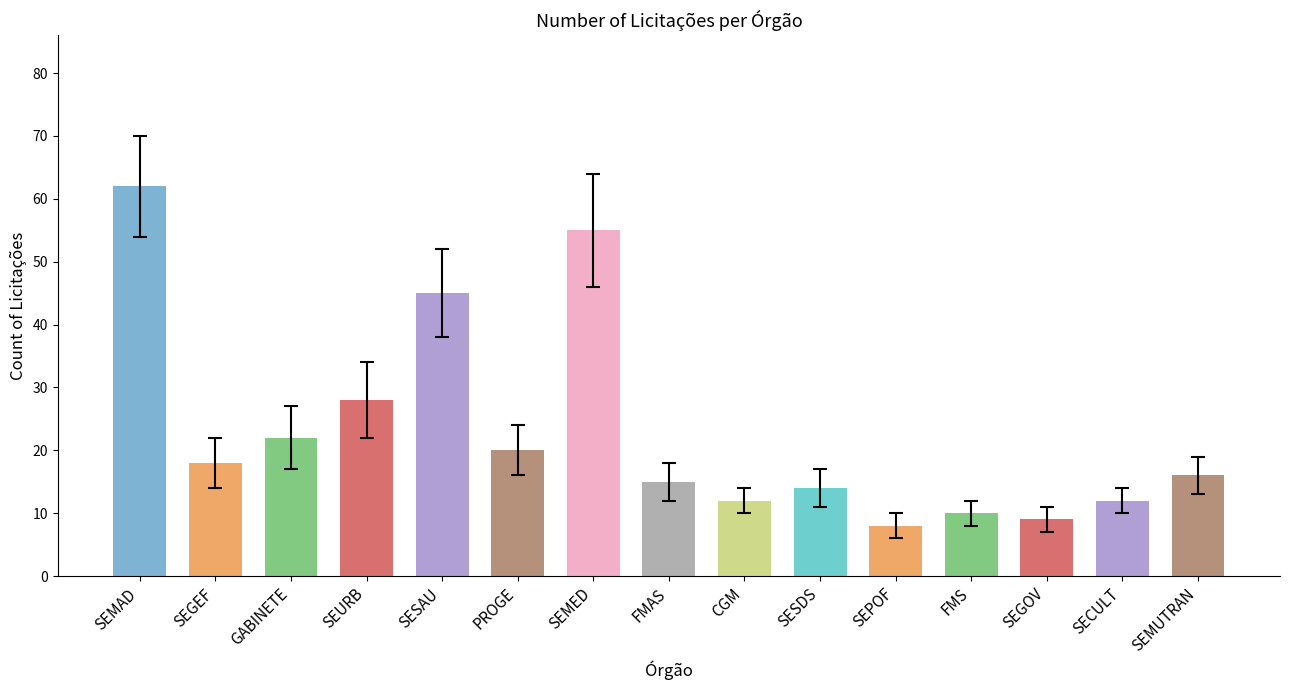

What is the greatest value displayed?

62